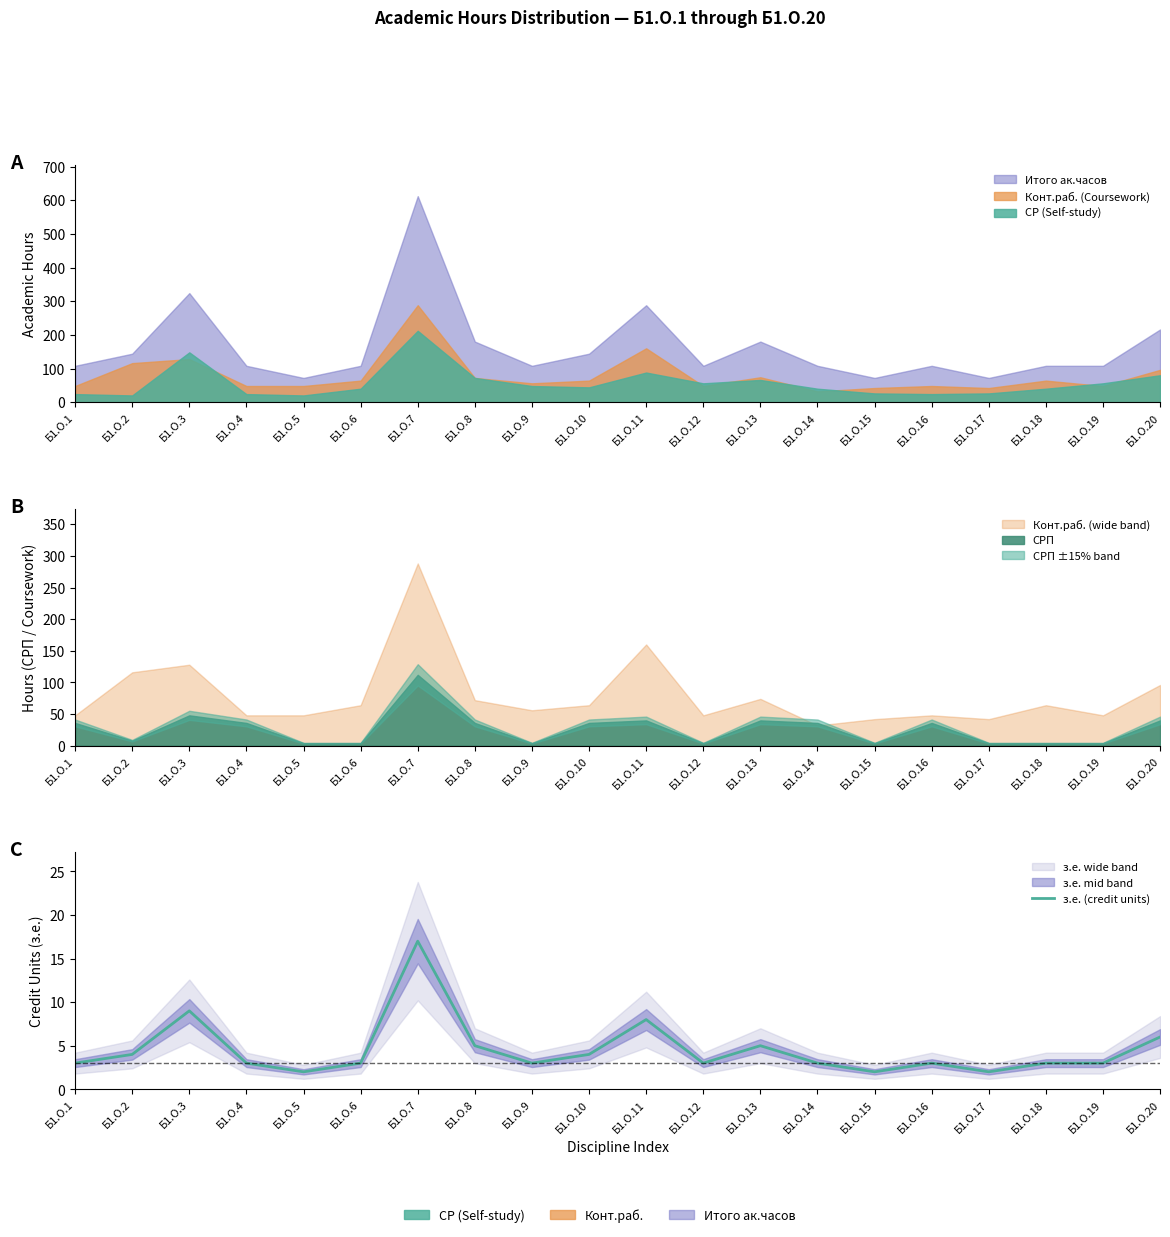

Which label corresponds to the smallest value in the chart?

Б1.О.5